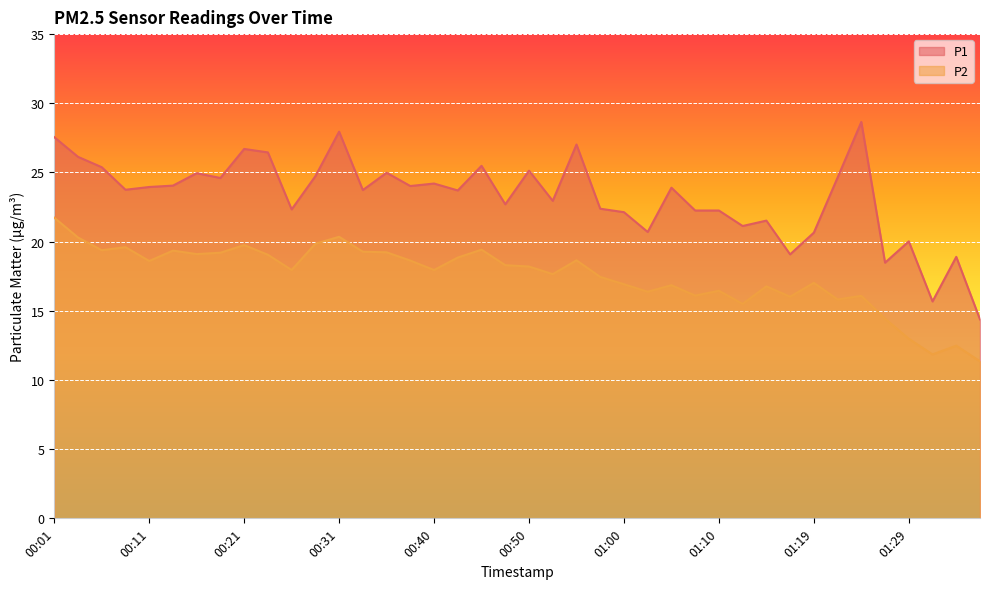

The P1 series shows 27.6 at 00:01. True or false?

True